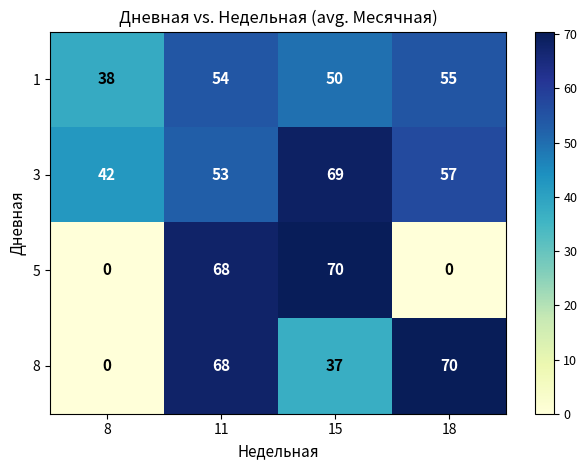

What is the sum of the 5 values at 18 and 15?

70